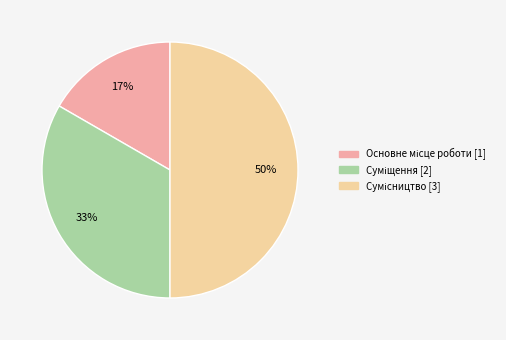

To the nearest percent, what is the average slice percentage?

33%